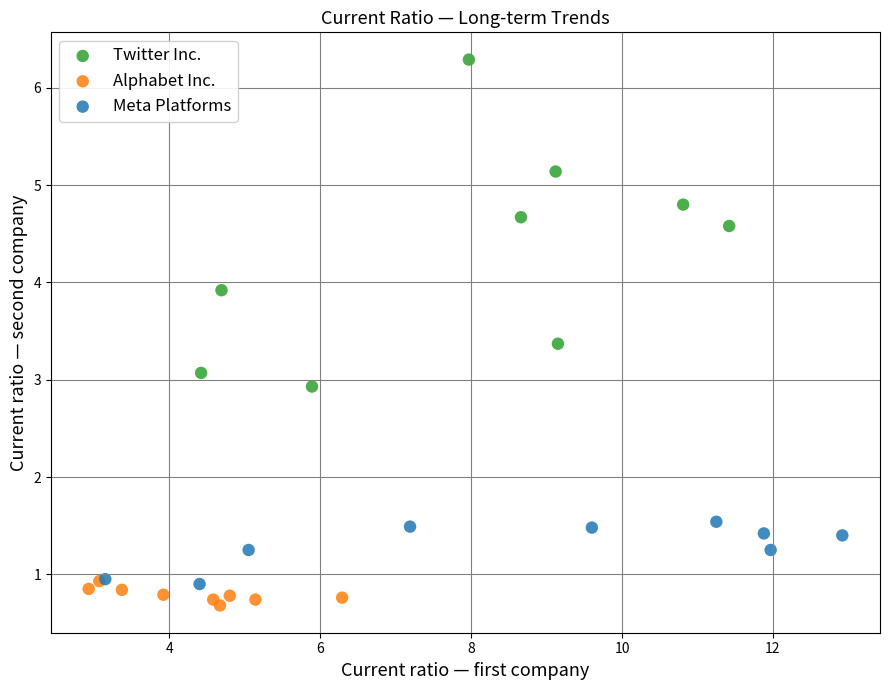

Which series reaches the maximum Y coordinate?

Twitter Inc.